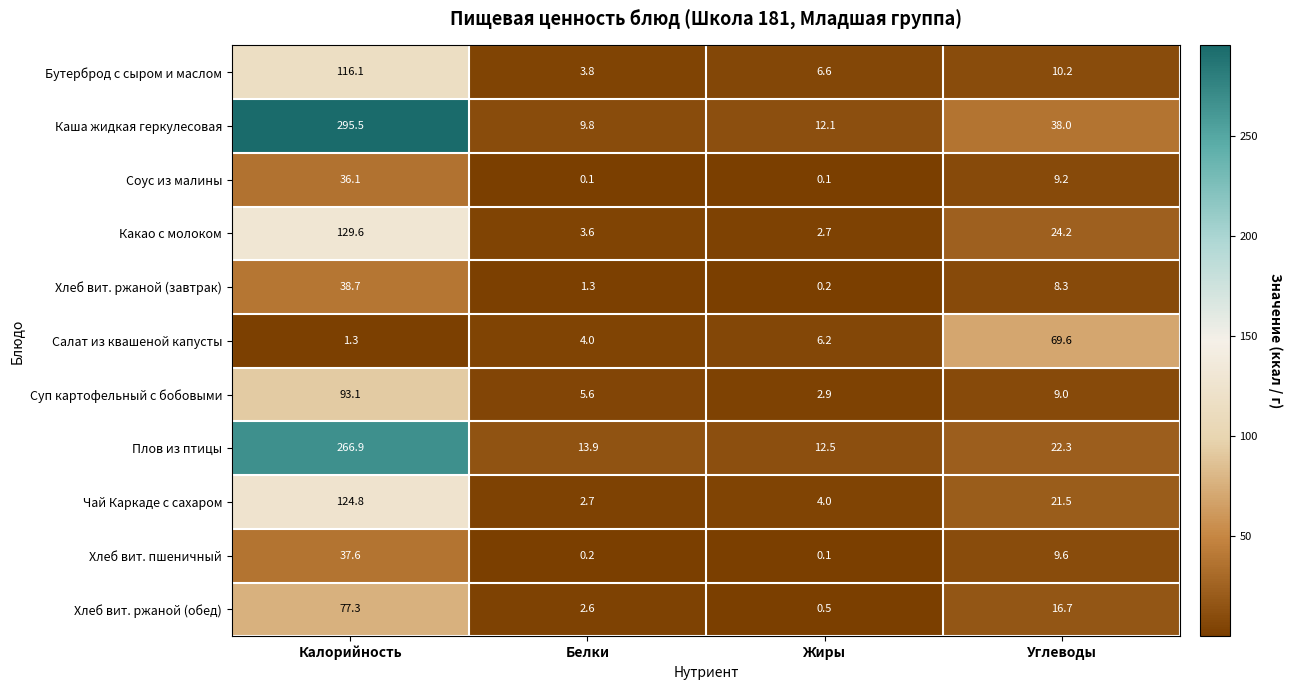

What is the maximum value for Хлеб вит. ржаной (обед)?

77.3